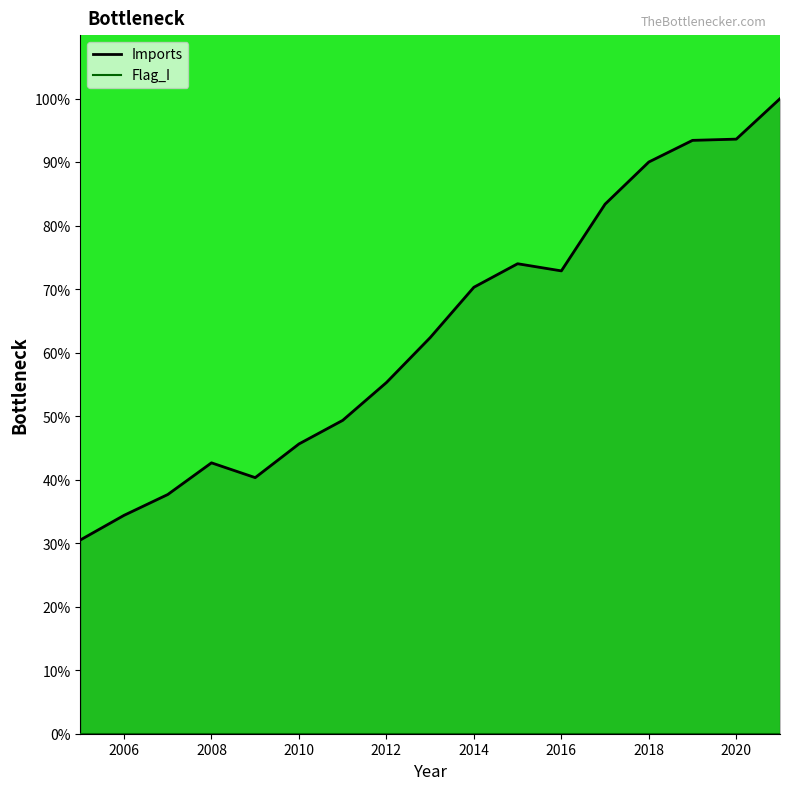

How many data points does each series have?

17